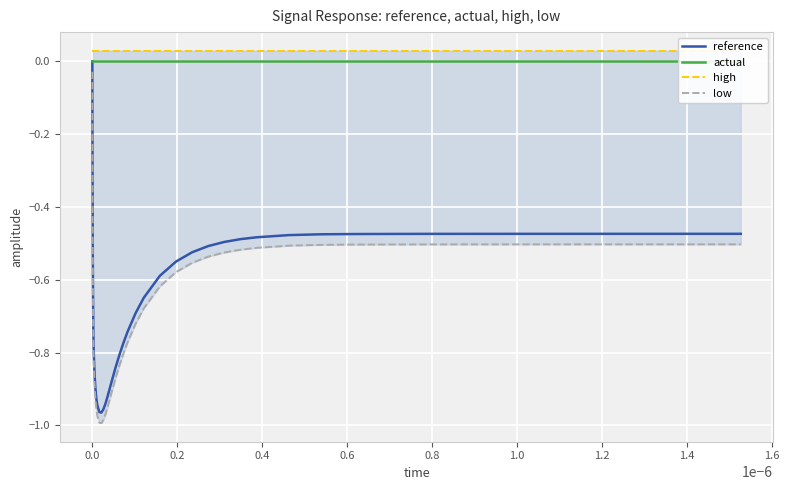

What are all the series names shown in the legend?

reference, actual, high, low